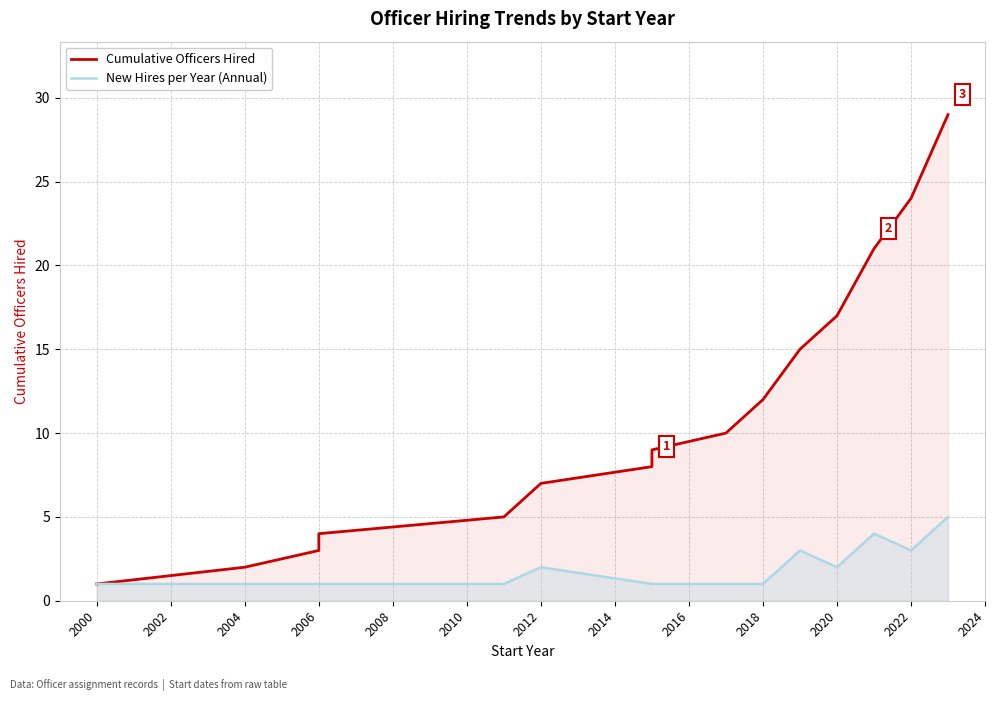

What is the label of the 12th point from the left?

2020